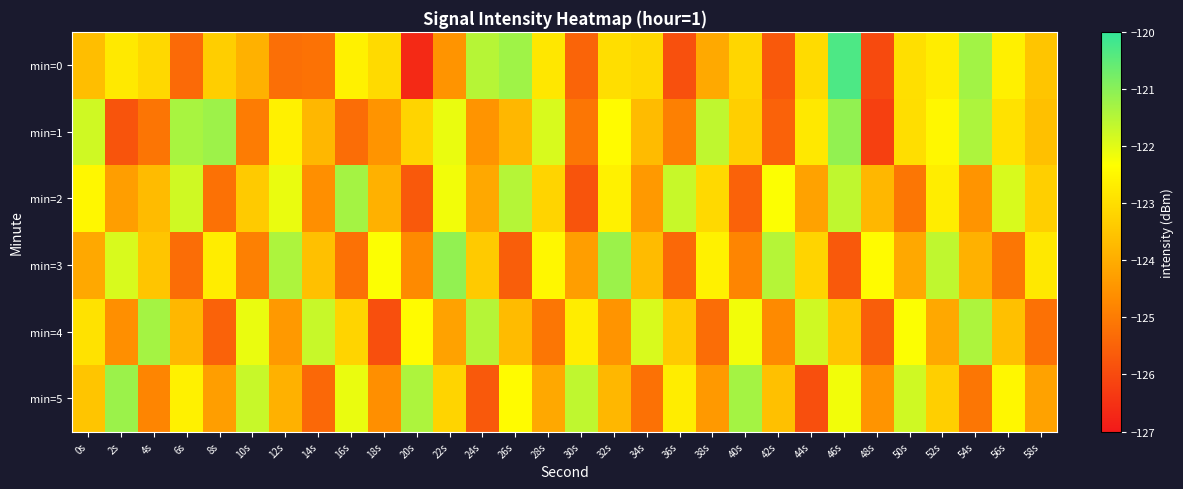

Which series changed the most between 38s and 40s?

min=5